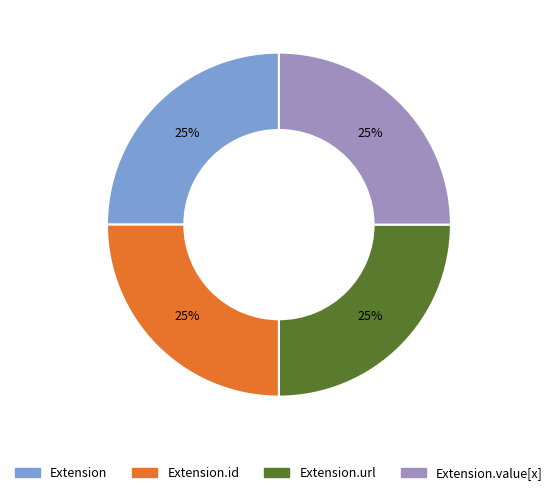

To the nearest percent, what is the average slice percentage?

25%